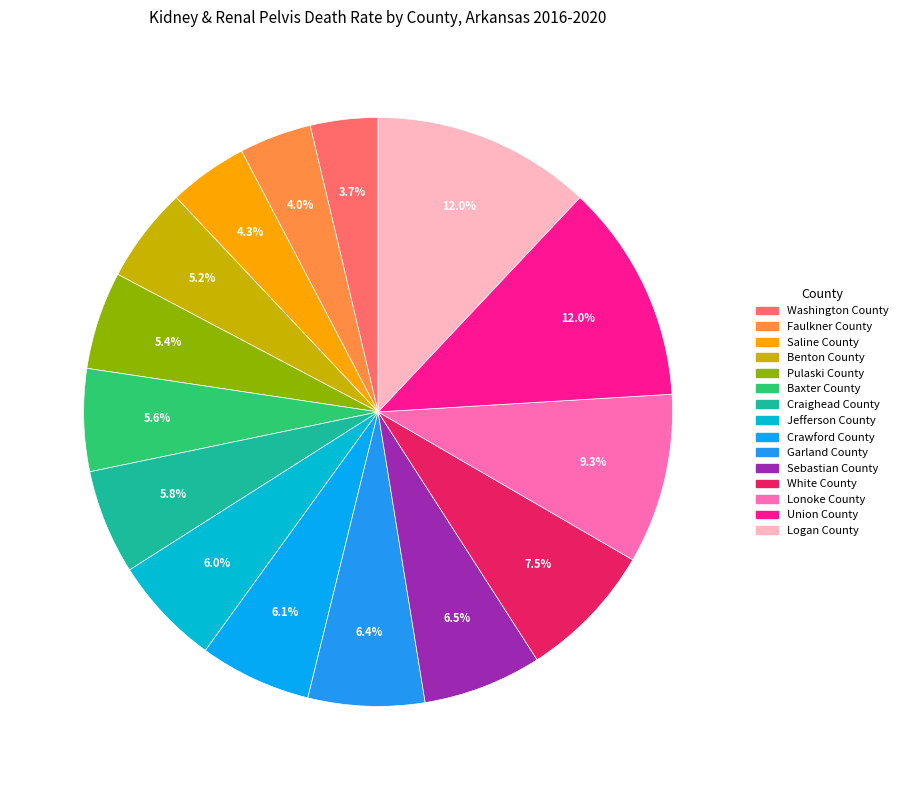

Do Crawford County and Union County together represent more than half of the pie?

No